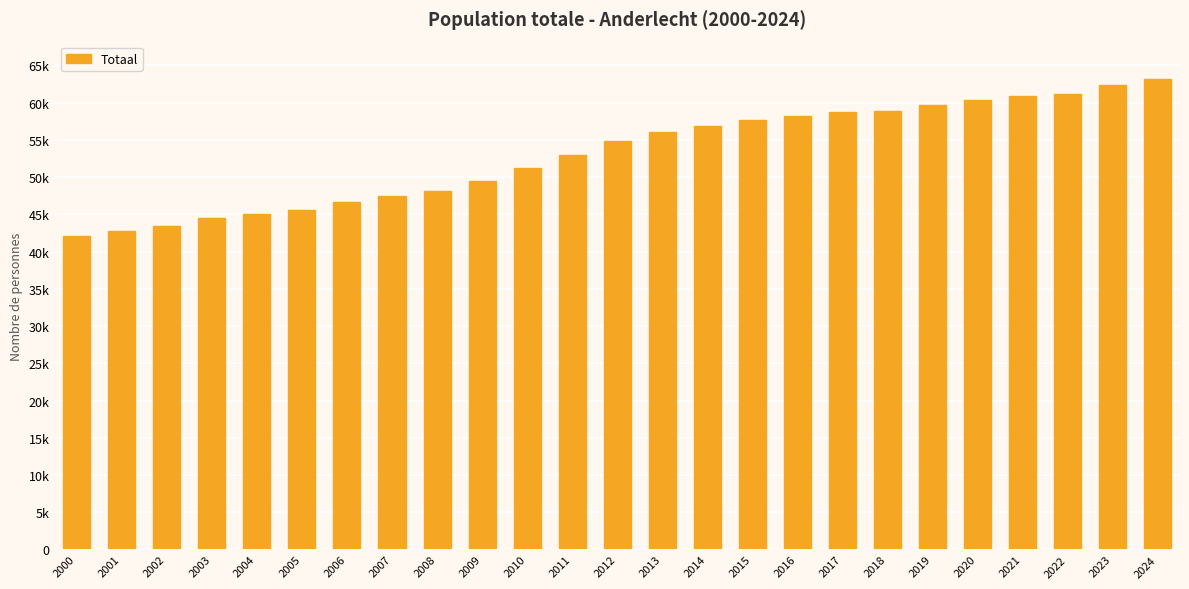

Does the chart contain any negative values?

No